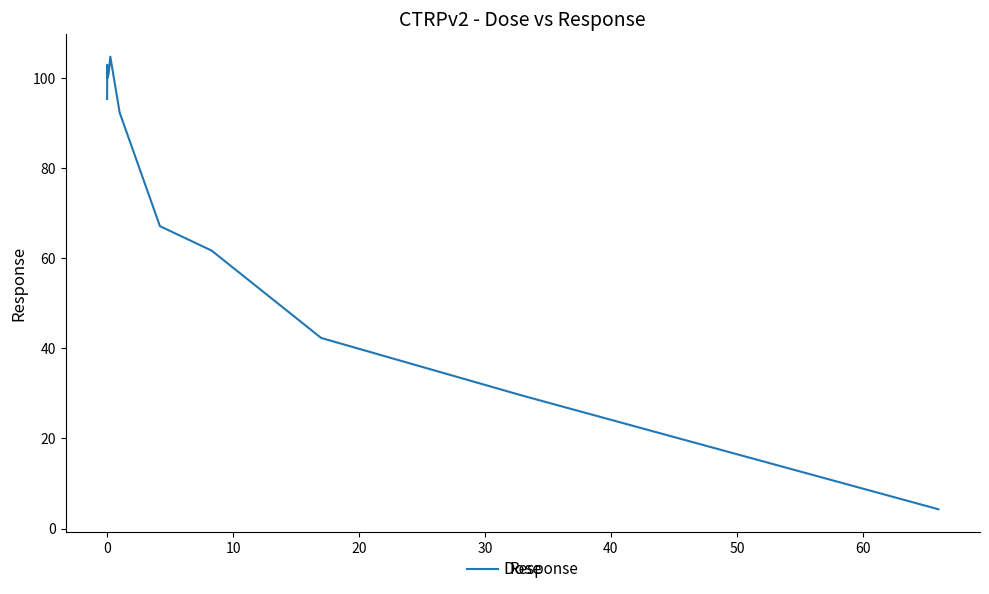

What is the minimum value shown in the chart?

4.3